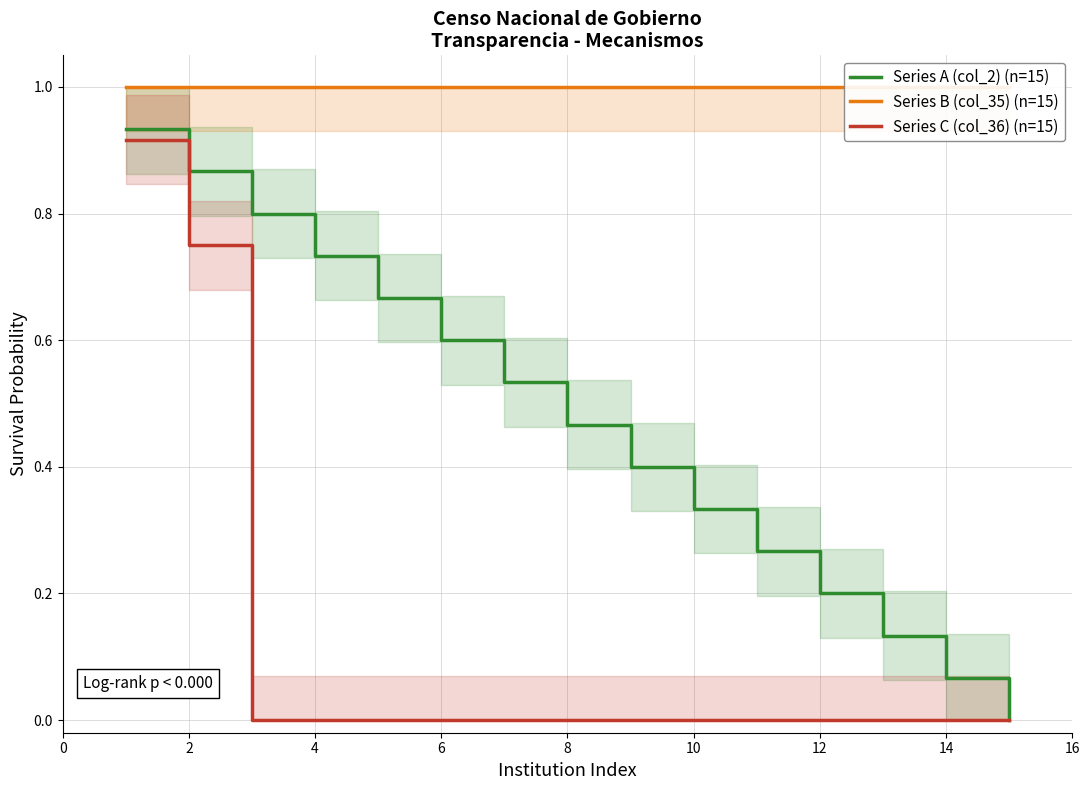

The Series A (col_2) (n=15) series shows 0.3 at 8. True or false?

False